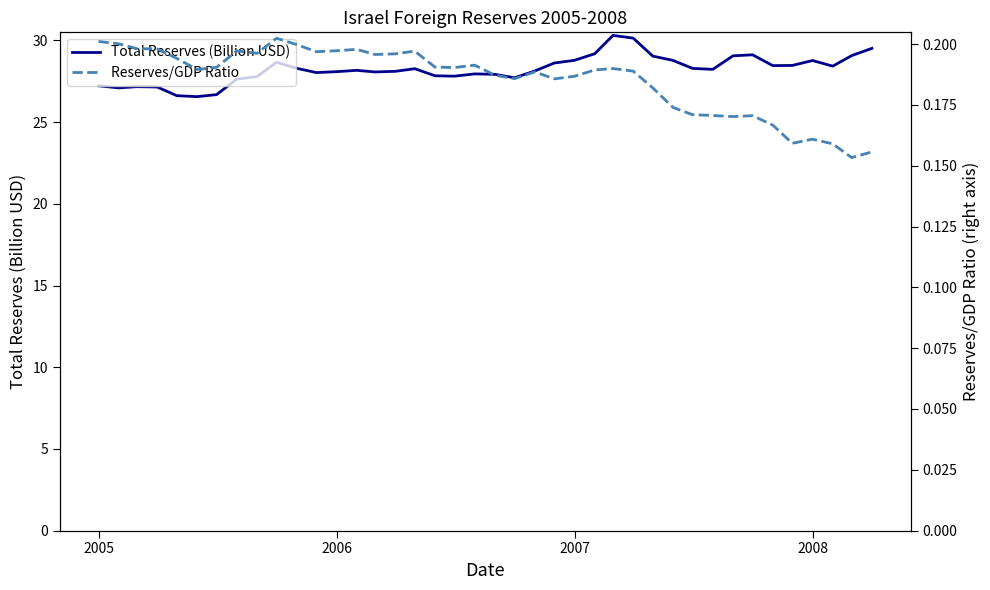

What is the smallest value displayed?

0.2